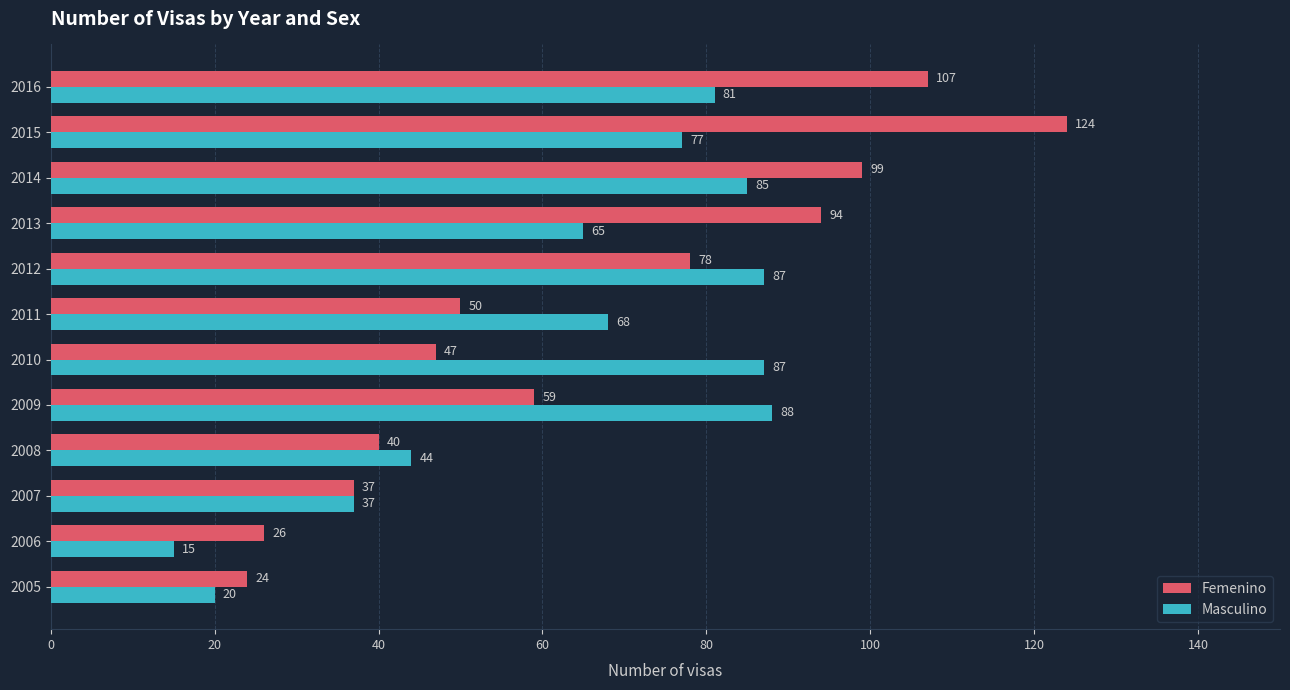

Rank the series by their average value, from highest to lowest.

Femenino, Masculino